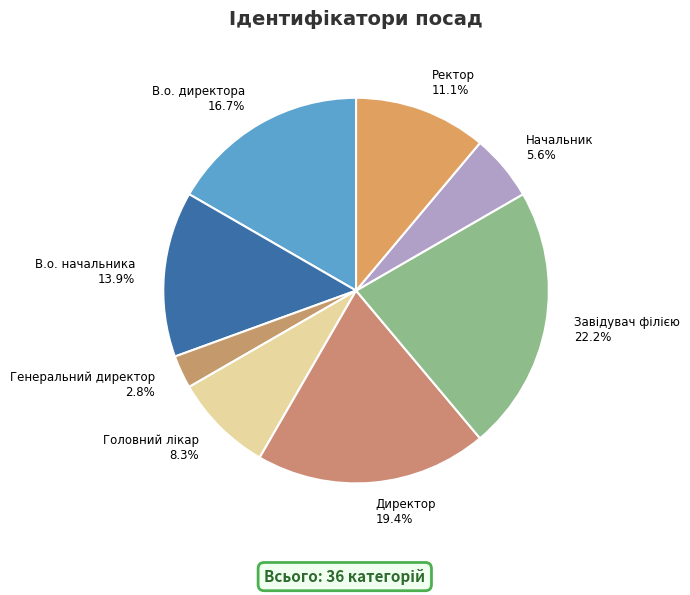

Is there a majority slice in this chart?

No